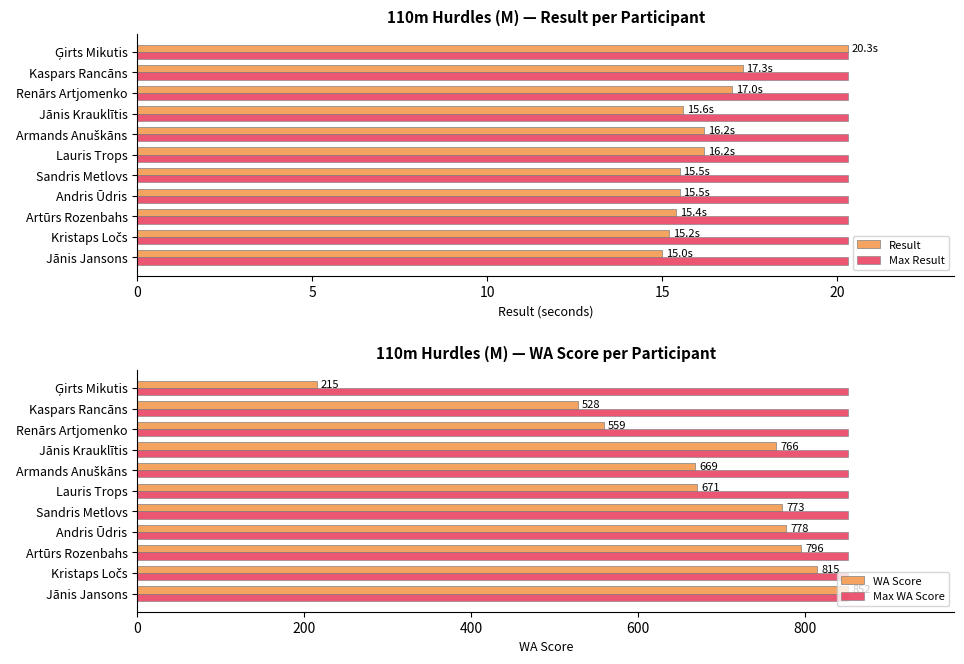

What is the sum of the Result values at Sandris Metlovs and Artūrs Rozenbahs?

30.9